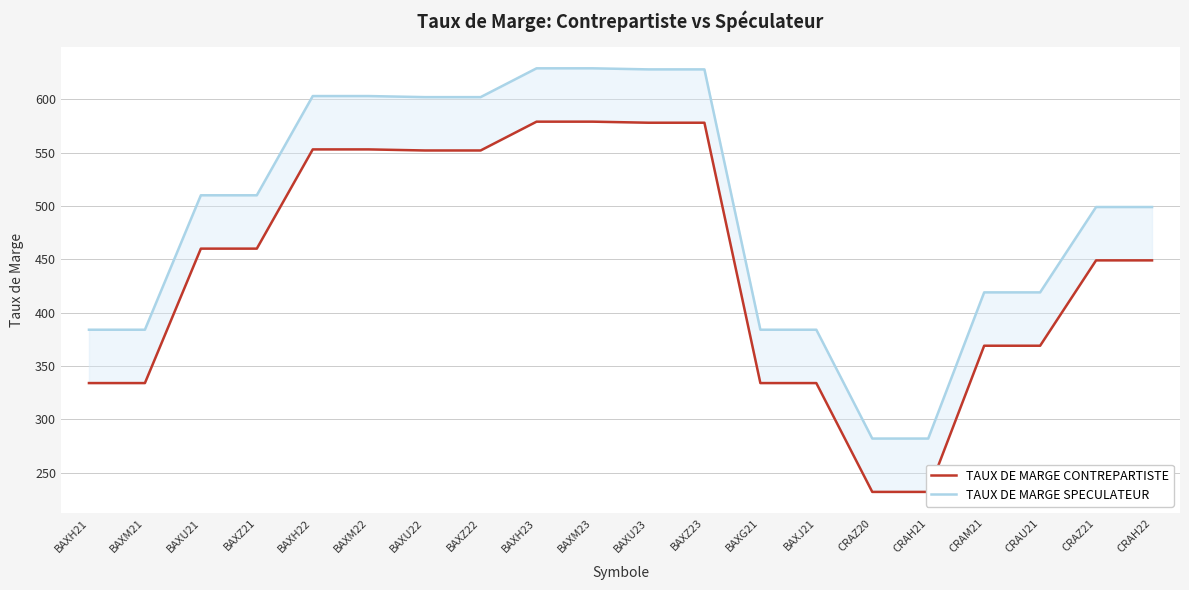

Which has a higher value, BAXZ22 or BAXZ21?

BAXZ22